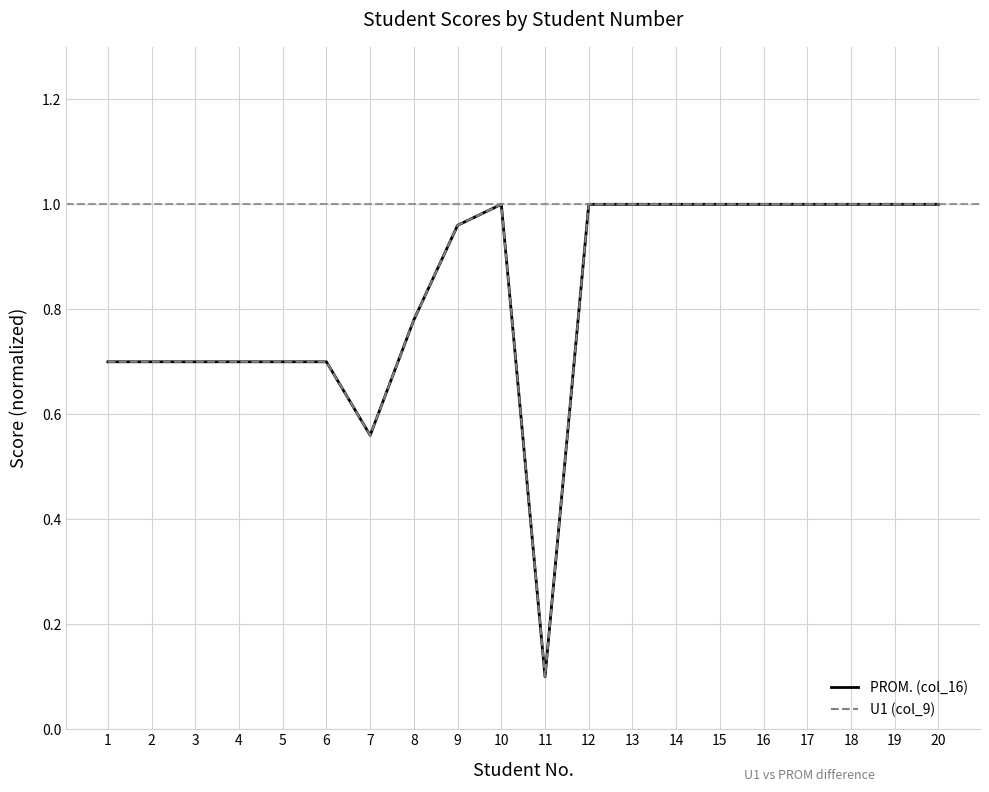

At 2, list the series in order from smallest to largest.

PROM. (col_16), U1 (col_9)